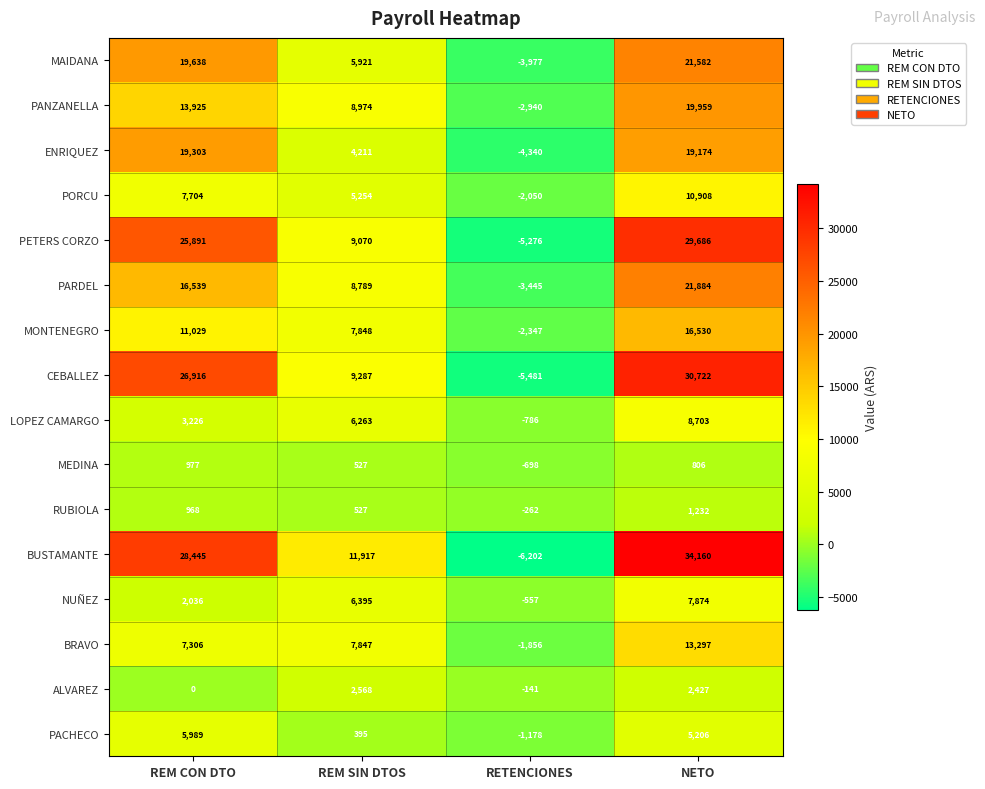

Rank the categories by BRAVO value from highest to lowest.

NETO, REM SIN DTOS, REM CON DTO, RETENCIONES